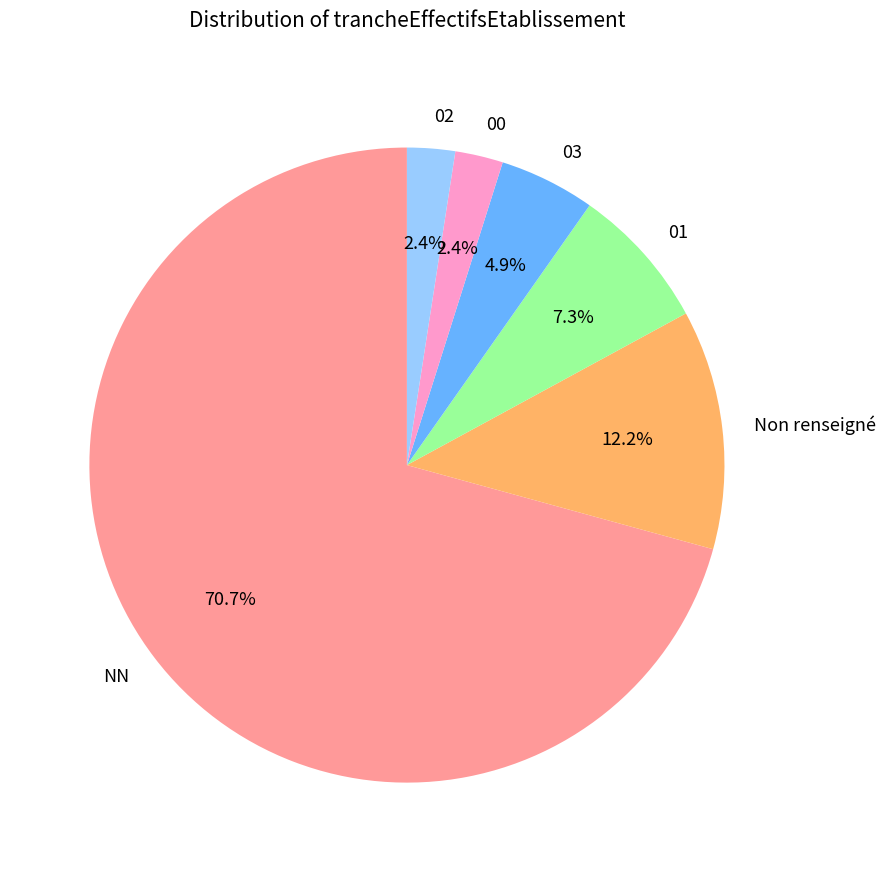

To the nearest percent, what portion does 00 represent?

2%